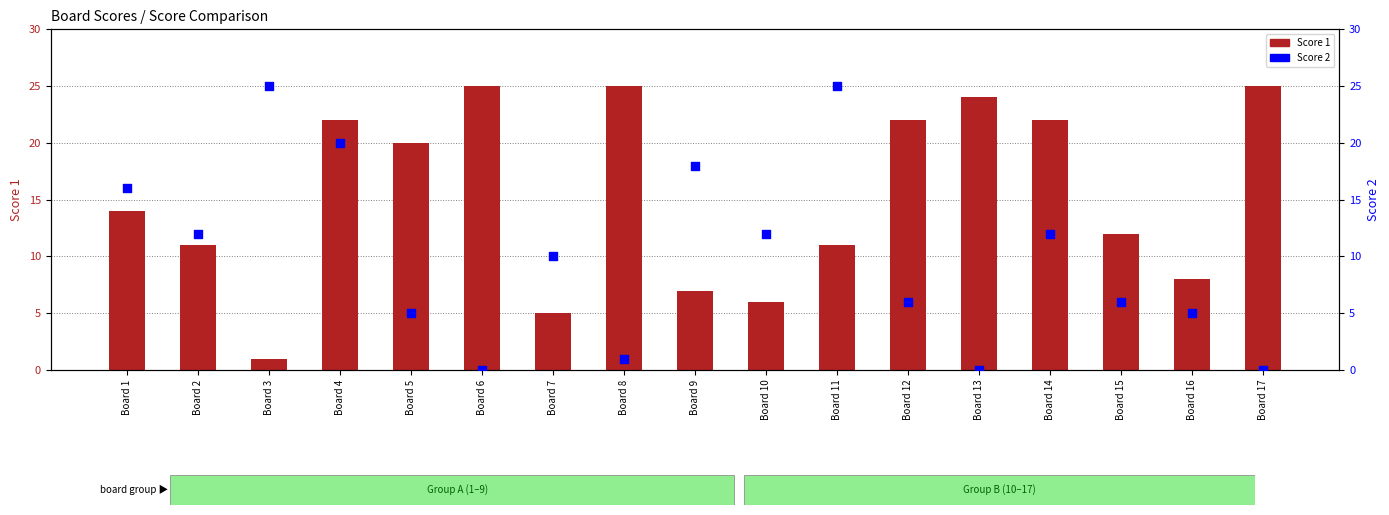

At which category is the sum across all series the highest?

Board 4